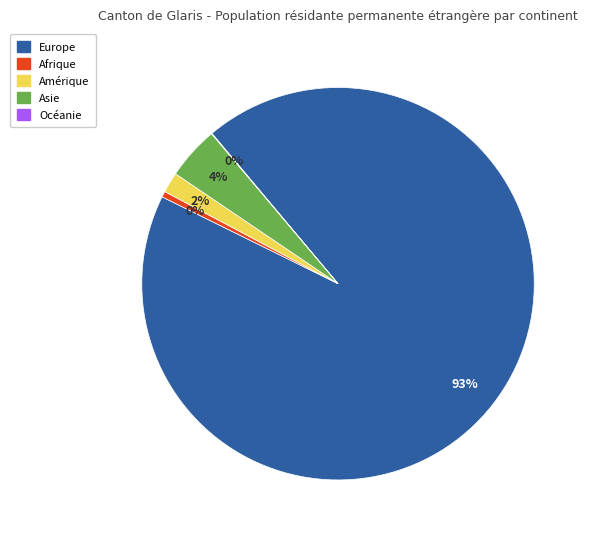

To the nearest percent, what is the average slice percentage?

20%